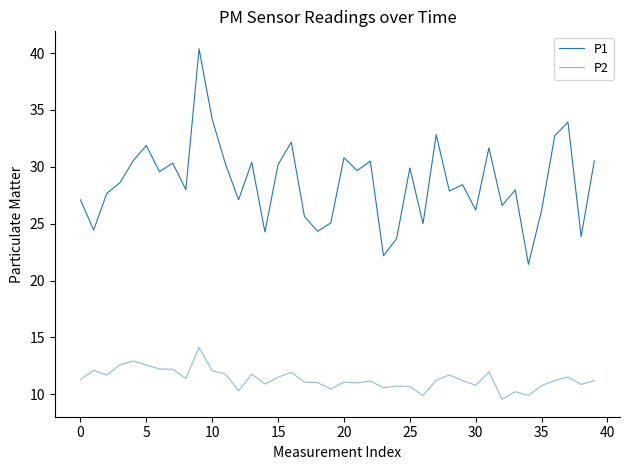

At which category does the chart reach its minimum across all series?

32